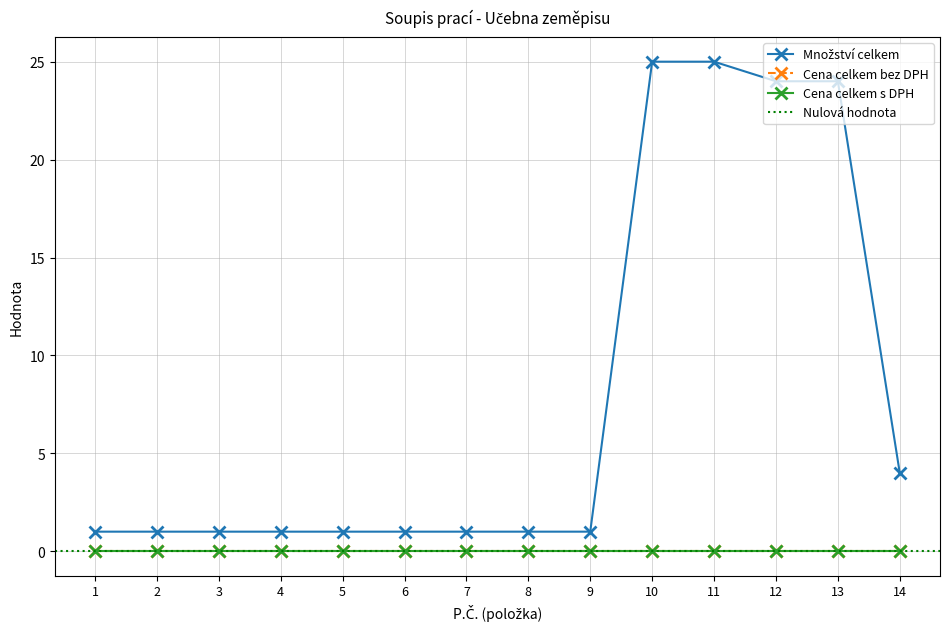

True or false: Cena celkem s DPH has more than 0 points higher than both neighbors.

False